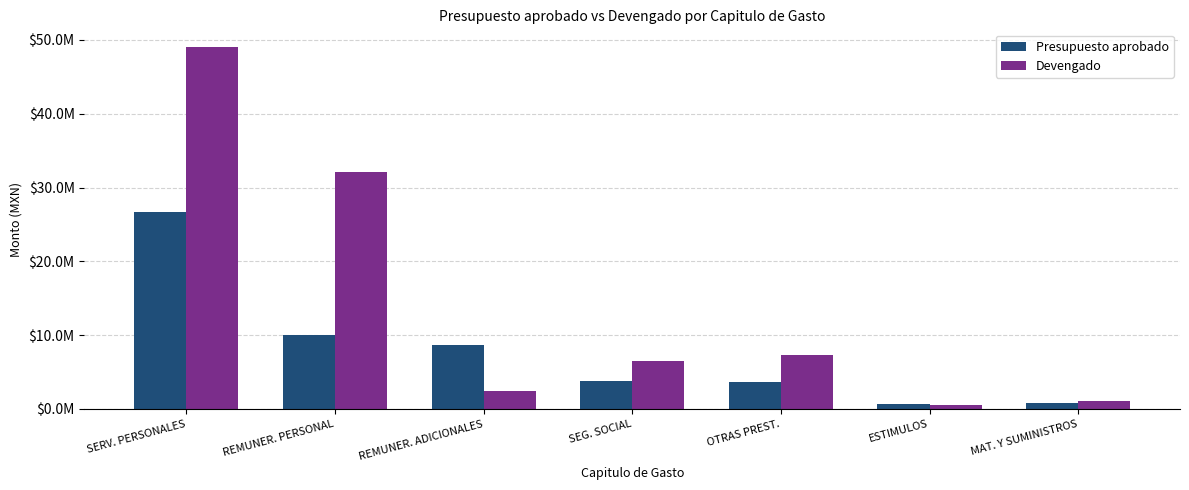

Which category has the highest value in the Devengado series?

SERV. PERSONALES